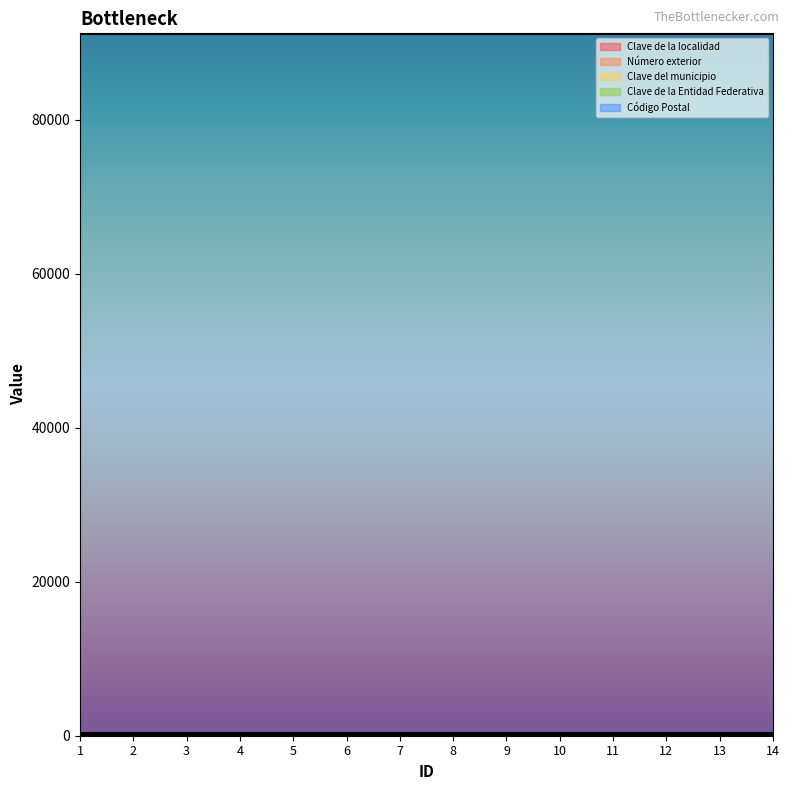

Reading left to right, what are all the values shown in this chart?

Clave de la localidad: 1	1	1	1	1	1	1	1	1	1	1	1	1	1
Número exterior: 295	295	295	295	295	295	295	295	295	295	295	295	295	295
Clave del municipio: 87	87	87	87	87	87	87	87	87	87	87	87	87	87
Clave de la Entidad Federativa: 30	30	30	30	30	30	30	30	30	30	30	30	30	30
Código Postal: 91170	91170	91170	91170	91170	91170	91170	91170	91170	91170	91170	91170	91170	91170